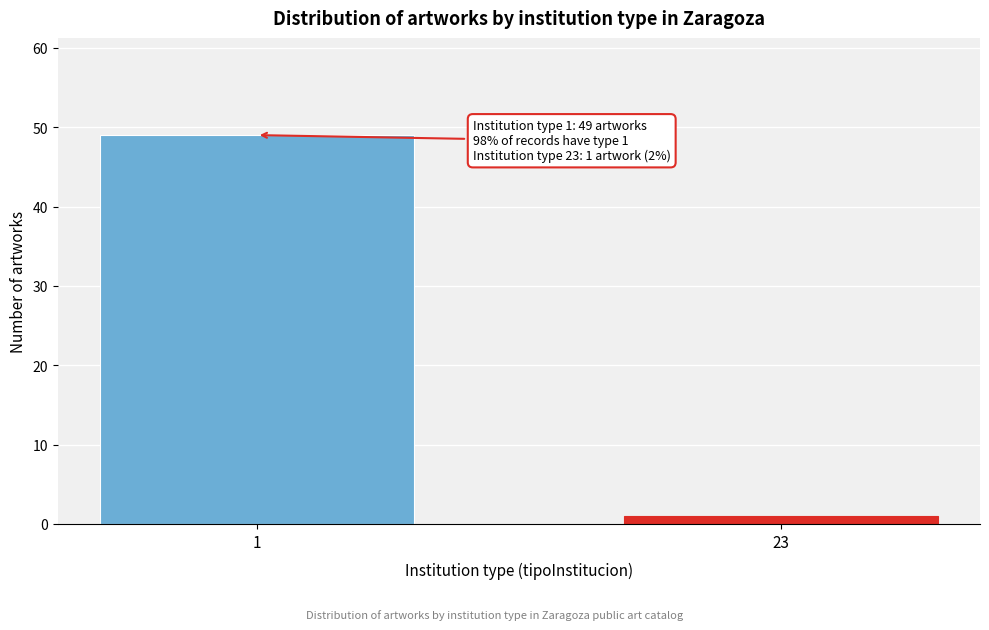

Reading left to right, transcribe all the data shown in this chart.

1=49	23=1